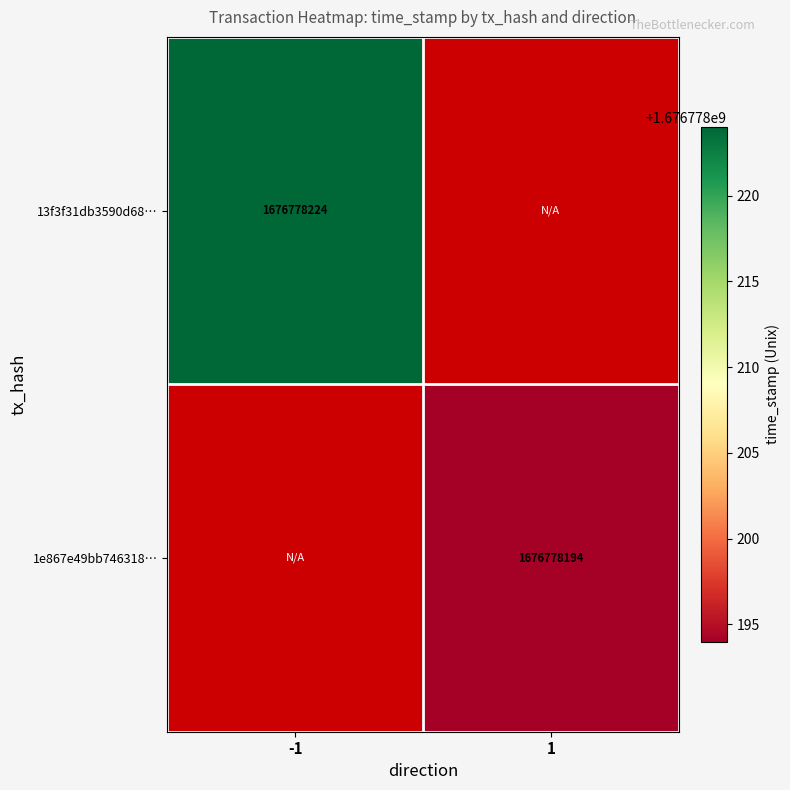

At 1, list the series in order from largest to smallest.

1e867e49bb7463183dcfc2eccb6cf9be6a5caf7, 13f3f31db3590d6878c84ac67230256c8e32974